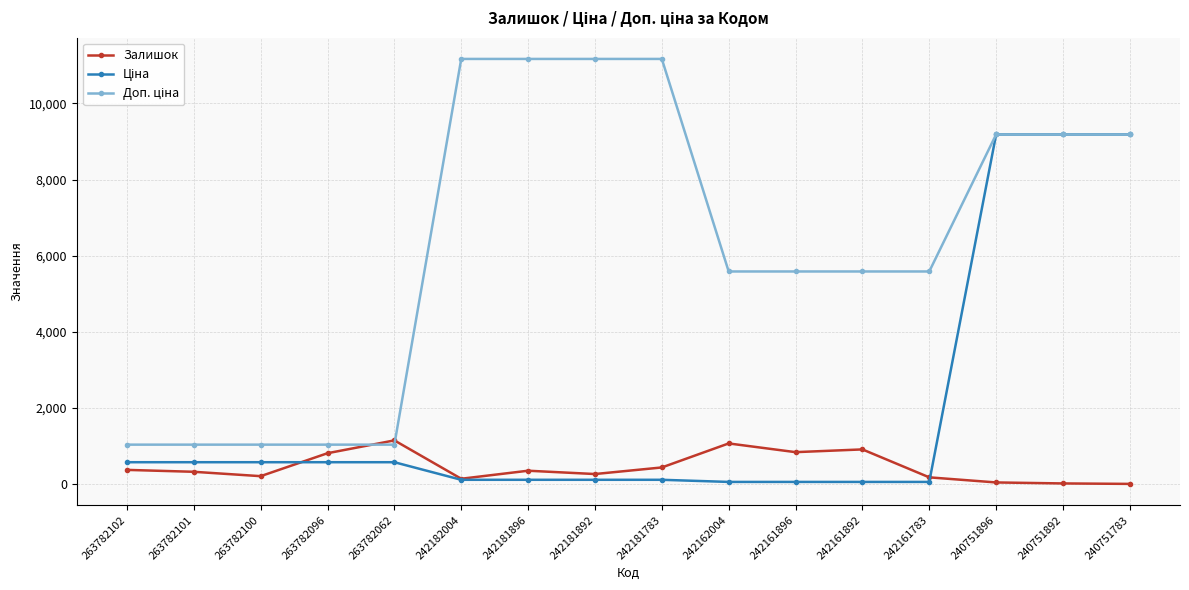

What is the difference between the highest and lowest values at 263782102?

663.1